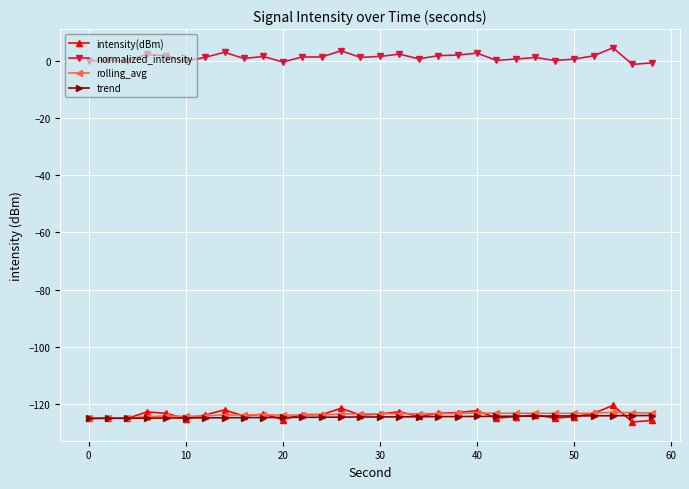

What is the minimum value for trend?

-125.0